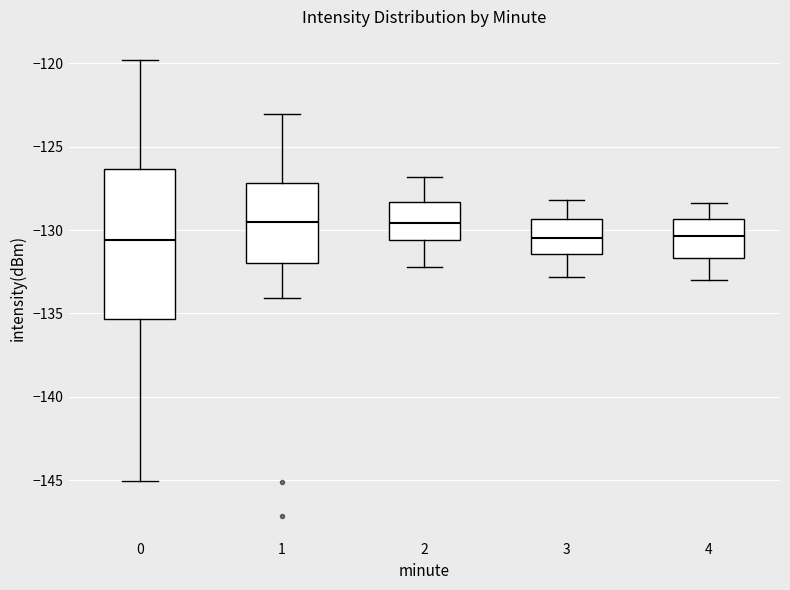

Which box is the tallest, from its lower edge to its upper edge?

0